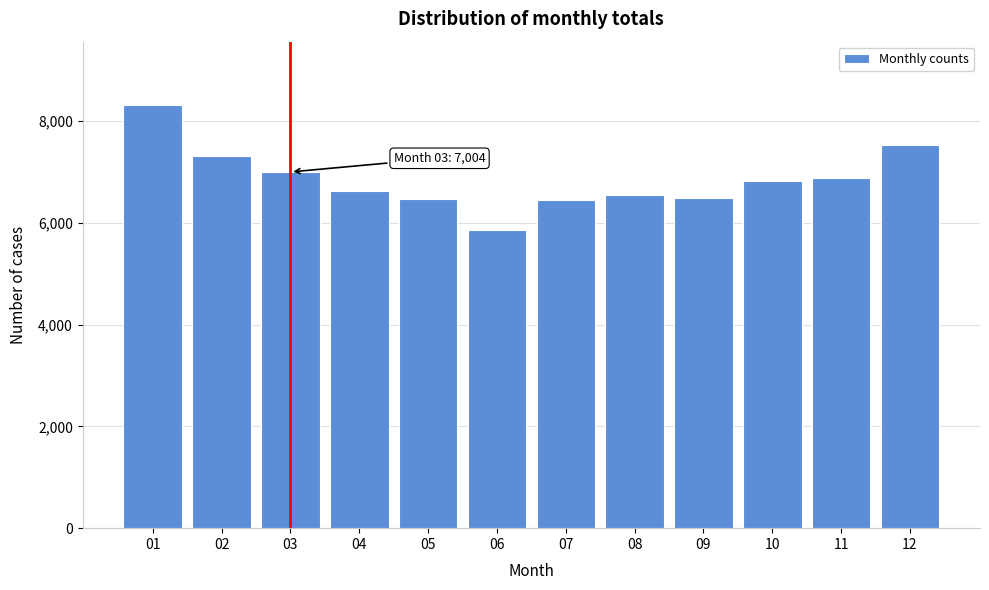

What is the approximate value at 04?

6621